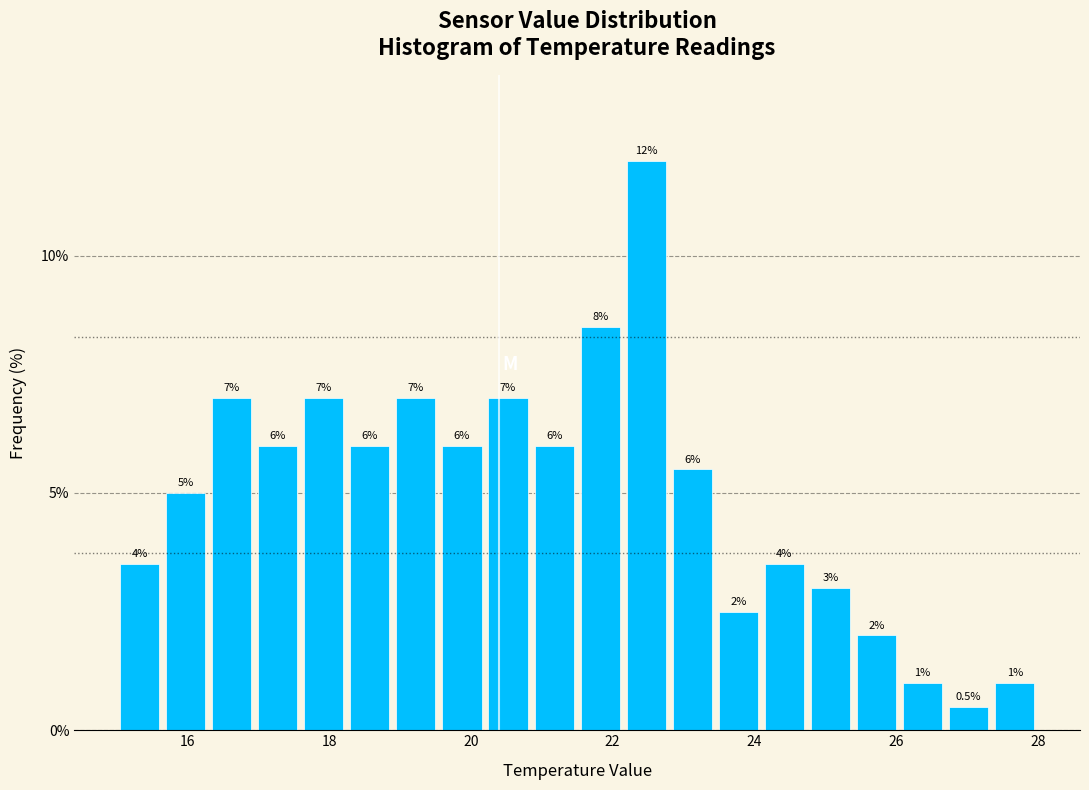

Read against the x-axis, roughly where is the centre of the tallest bar?

22.4